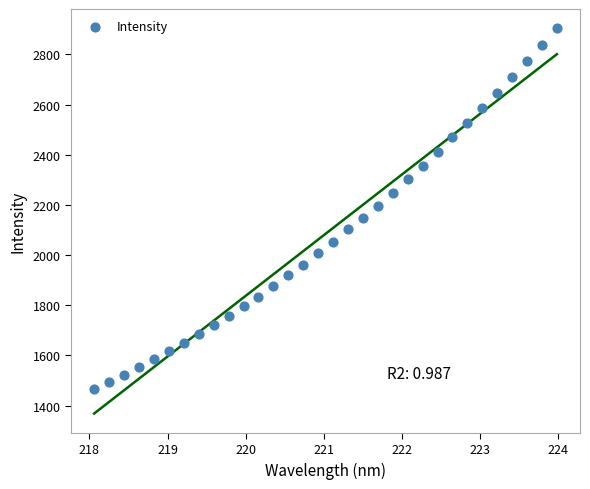

What is the range of X values (max minus min)?

5.9